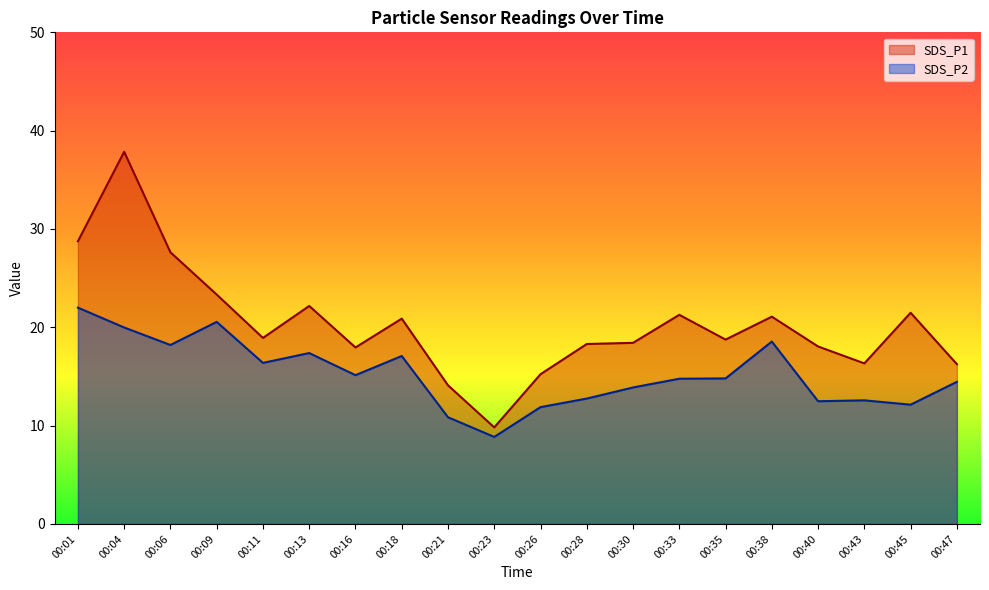

Reading right to left, what are all the values shown in this chart?

SDS_P1: 00:47=16.2	00:45=21.5	00:43=16.3	00:40=18.1	00:38=21.1	00:35=18.8	00:33=21.3	00:30=18.4	00:28=18.3	00:26=15.2	00:23=9.8	00:21=14.1	00:18=20.9	00:16=17.9	00:13=22.2	00:11=18.9	00:09=23.3	00:06=27.6	00:04=37.9	00:01=28.8
SDS_P2: 00:47=14.4	00:45=12.1	00:43=12.6	00:40=12.5	00:38=18.6	00:35=14.8	00:33=14.8	00:30=13.9	00:28=12.8	00:26=11.9	00:23=8.8	00:21=10.8	00:18=17.1	00:16=15.1	00:13=17.4	00:11=16.4	00:09=20.6	00:06=18.2	00:04=20.0	00:01=22.0